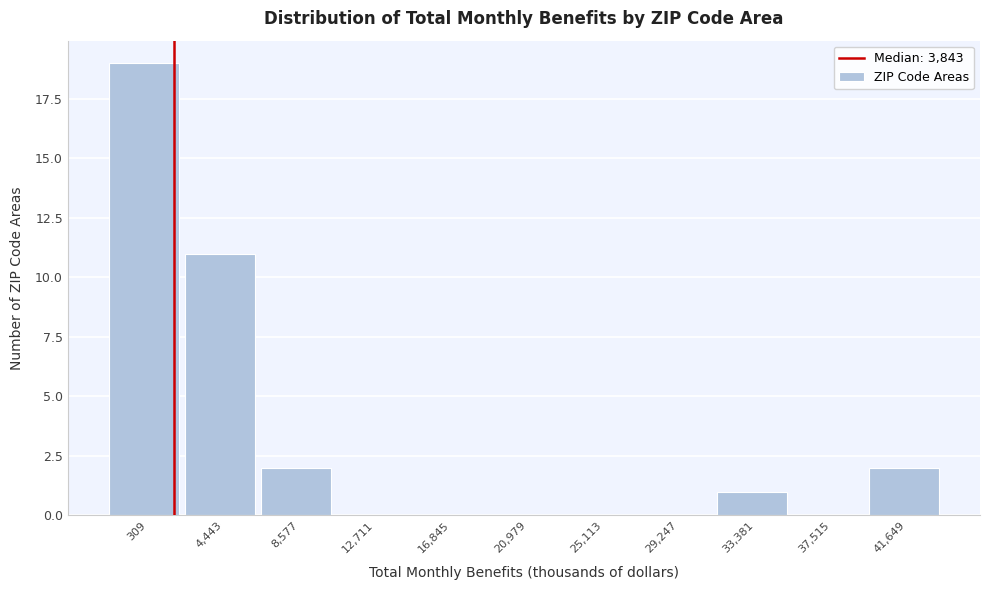

Reading left to right, transcribe all the data shown in this chart.

309=19	4,443=11	8,577=2	12,711=0	16,845=0	20,979=0	25,113=0	29,247=0	33,381=1	37,515=0	41,649=2